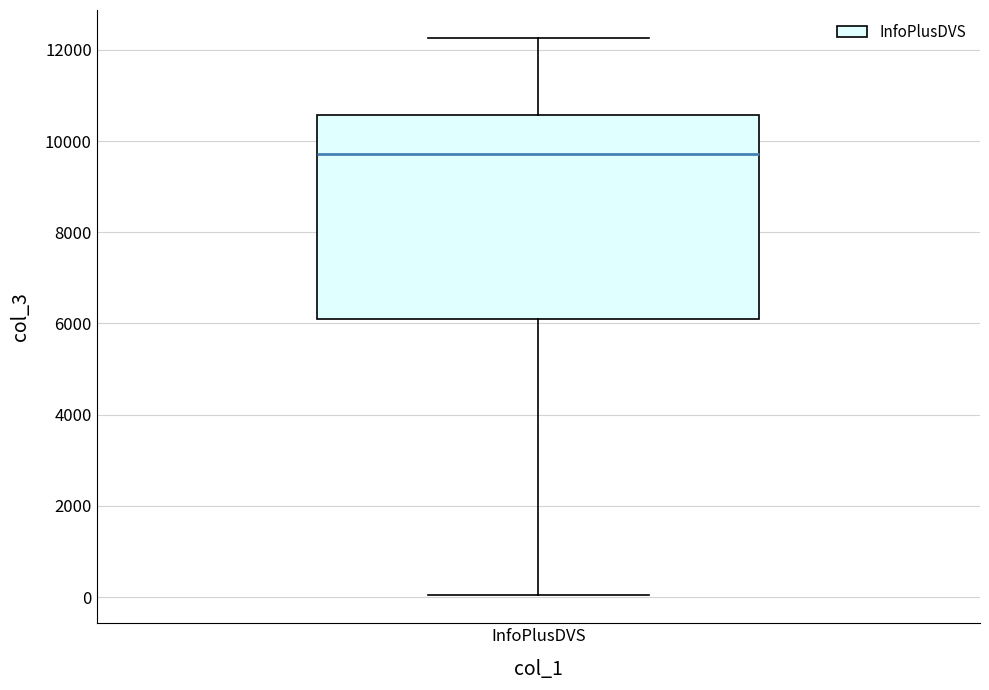

Read this box plot against the y-axis: the position of the median line, the range covered by the box, and the ends of both whiskers. The values are not printed on the chart, so give them approximately, as read against the axis.

median 9800, box 6200 to 10600, whiskers 0 to 12200